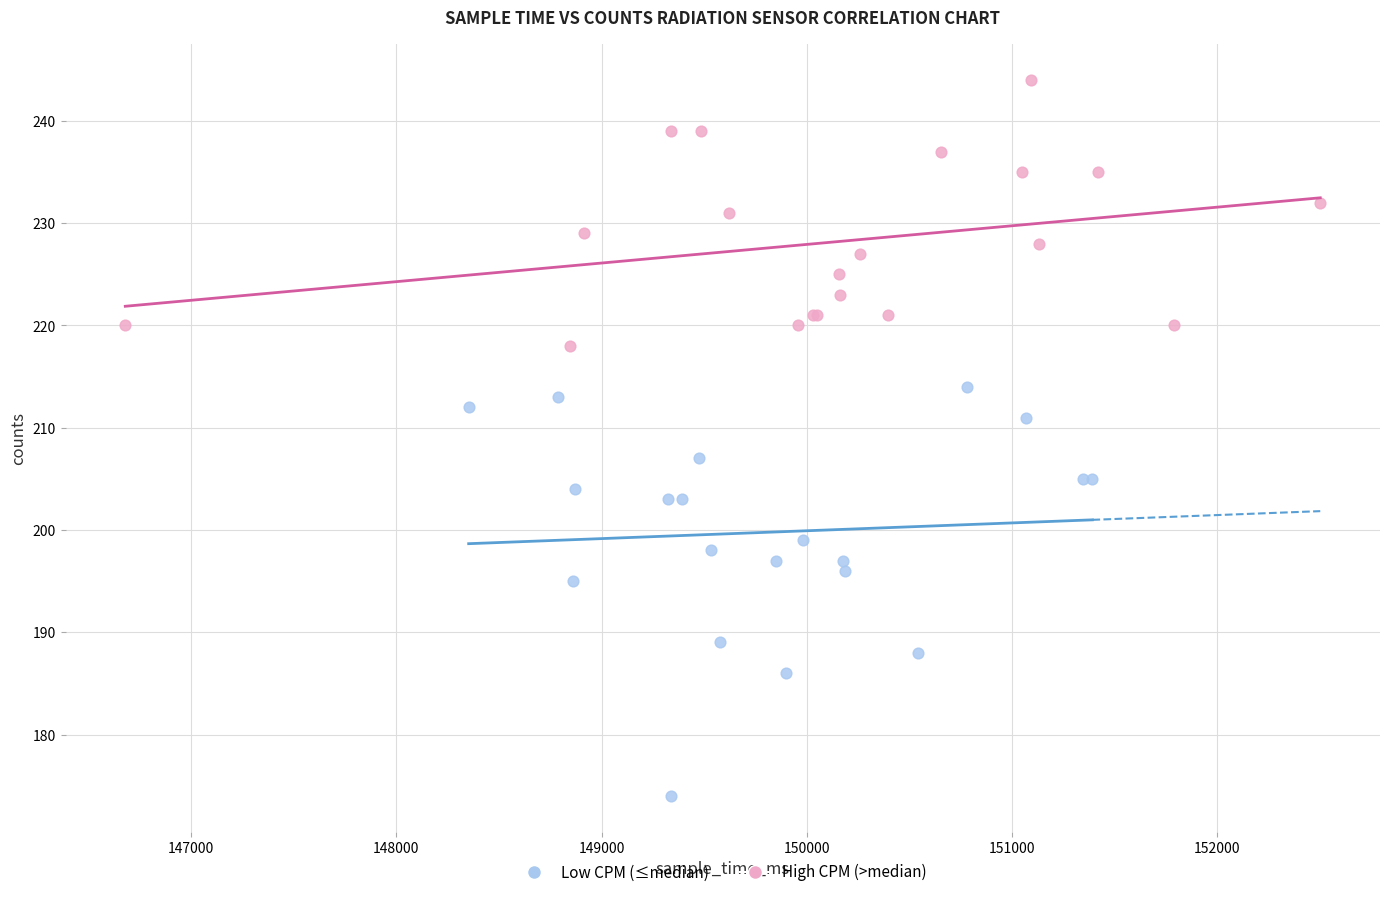

What are all the series names shown in the legend?

Low CPM (≤median), High CPM (>median)